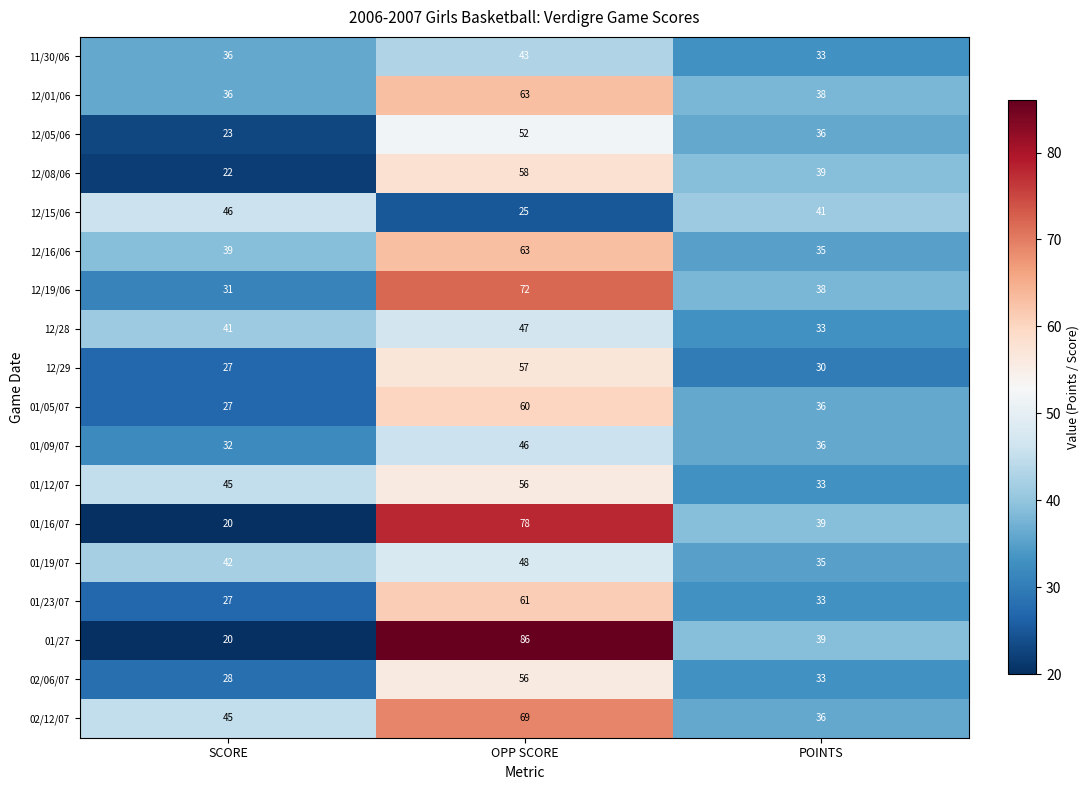

At which category is the sum across all series the highest?

OPP SCORE